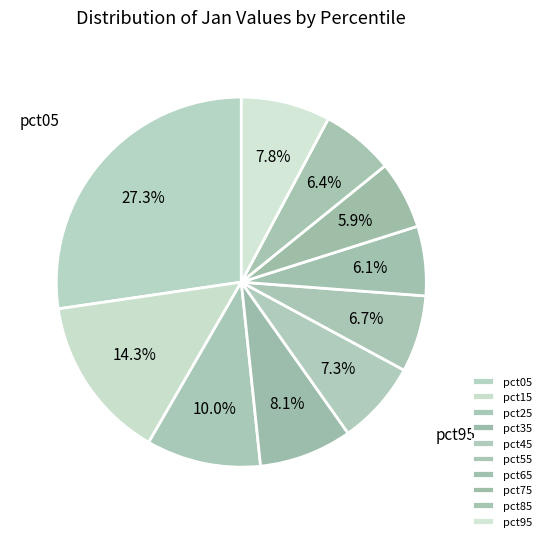

What is the ratio of the value at pct35 to the value at pct25?

0.8